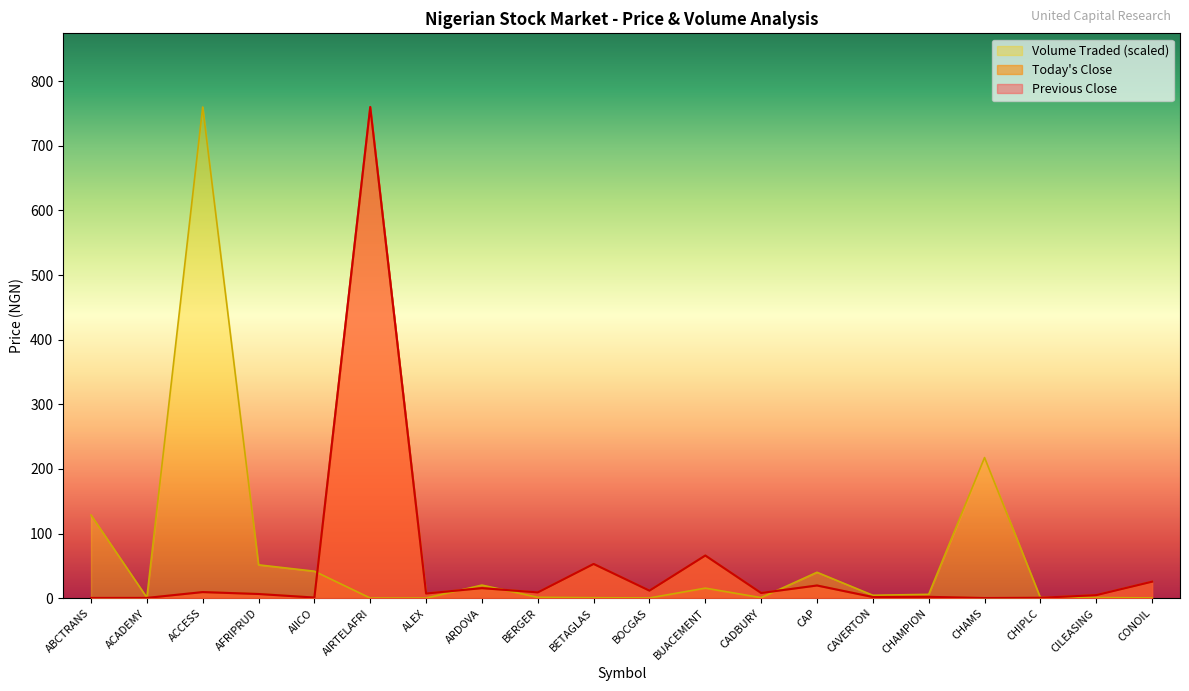

How many distinct data groups are displayed?

3